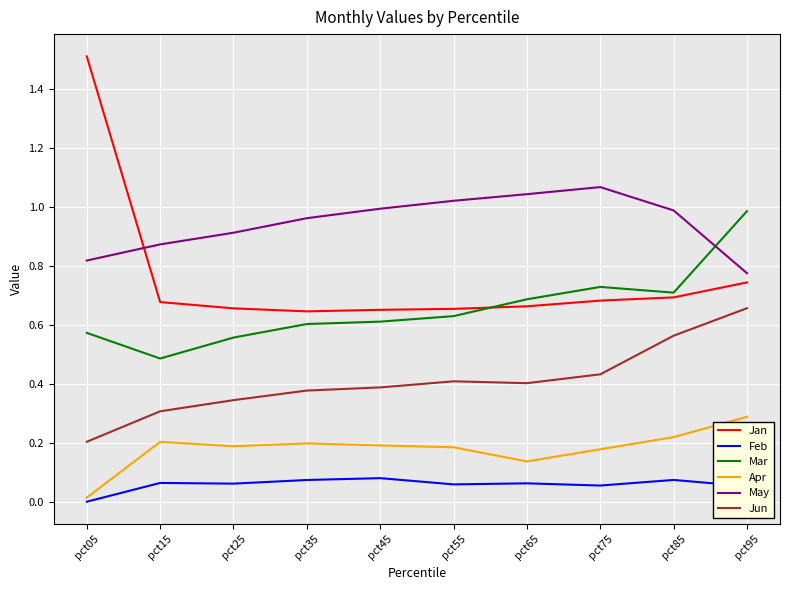

Between pct15 and pct85, which series saw the biggest shift?

Jun